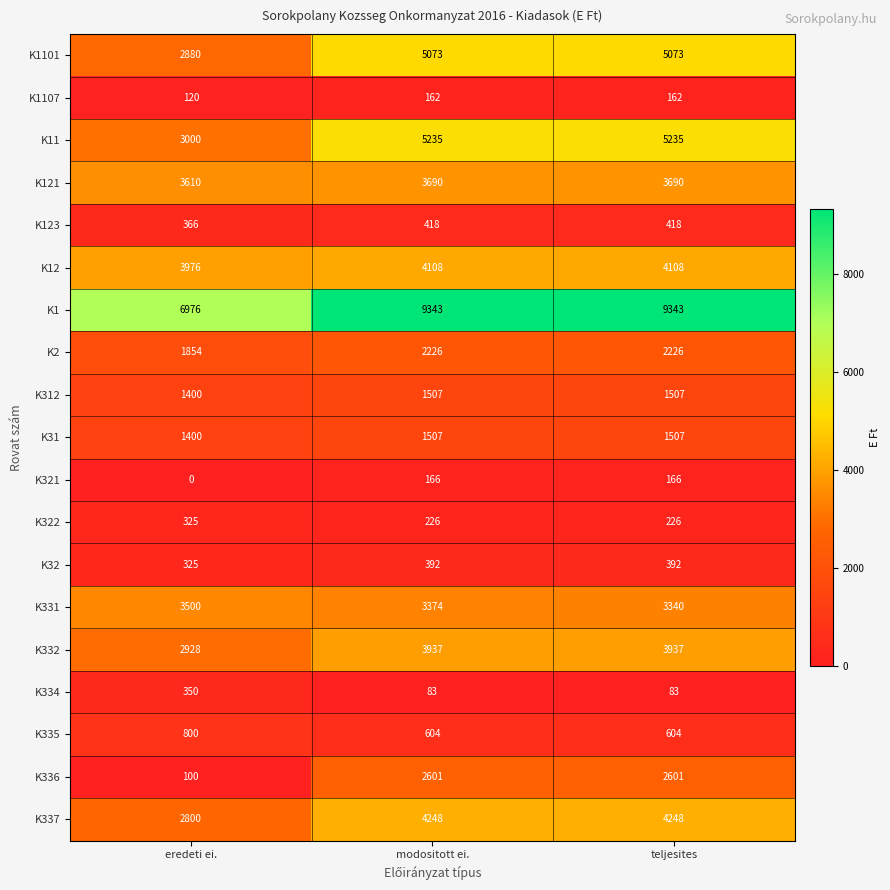

The K322 series shows 100 at modositott ei.. True or false?

False